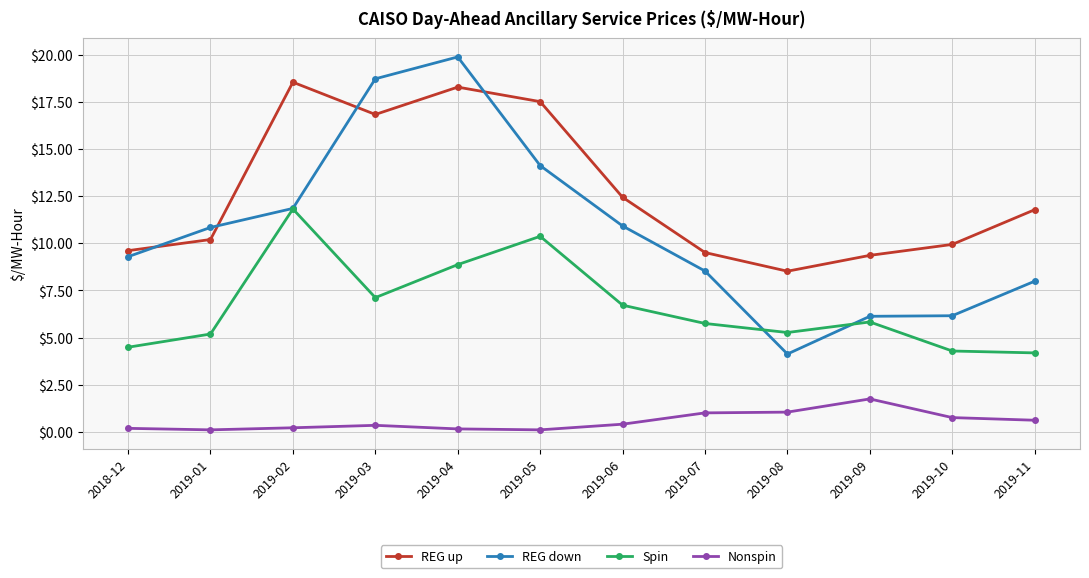

What is the label of the 5th point from the left?

2019-04